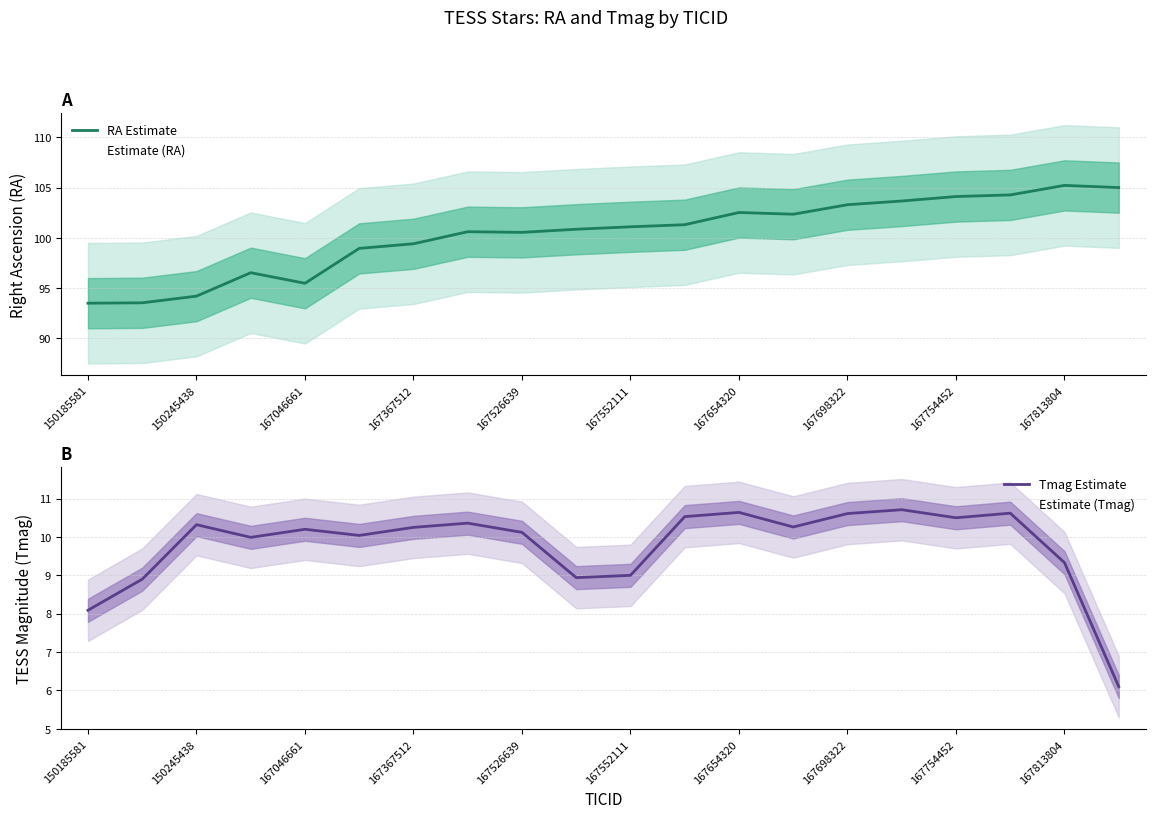

Which series has the widest spread of values?

RA Estimate